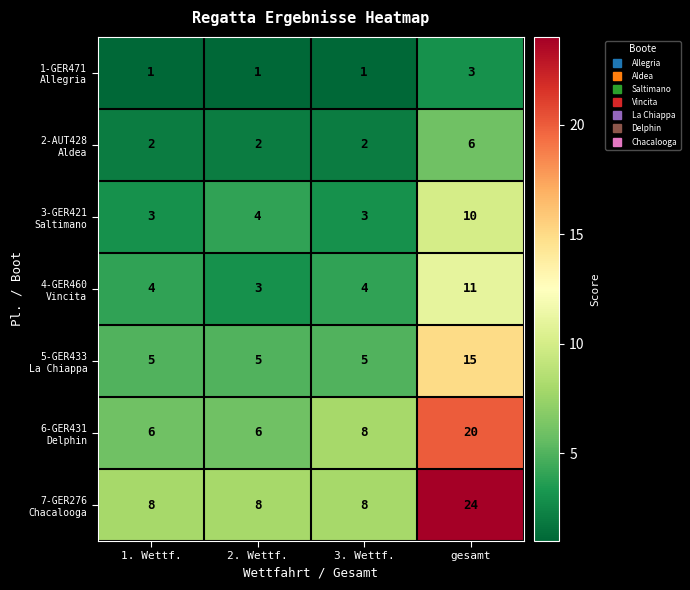

What is the total value across all series at 3. Wettf.?

31